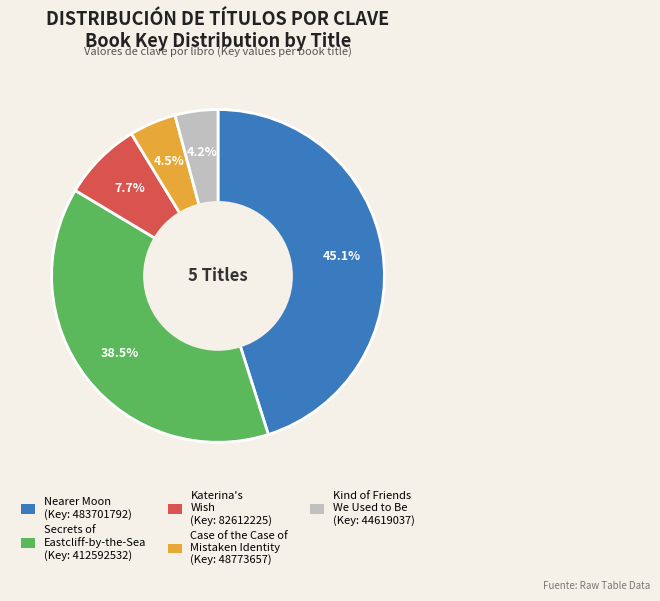

To the nearest percent, what is the combined percentage of Nearer Moon and Secrets of Eastcliff-by-the-Sea?

84%